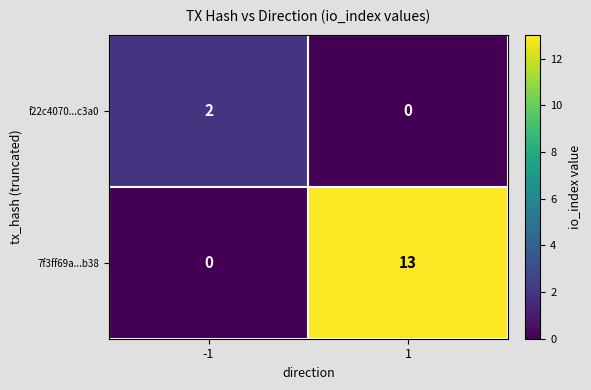

What is the greatest value displayed?

13